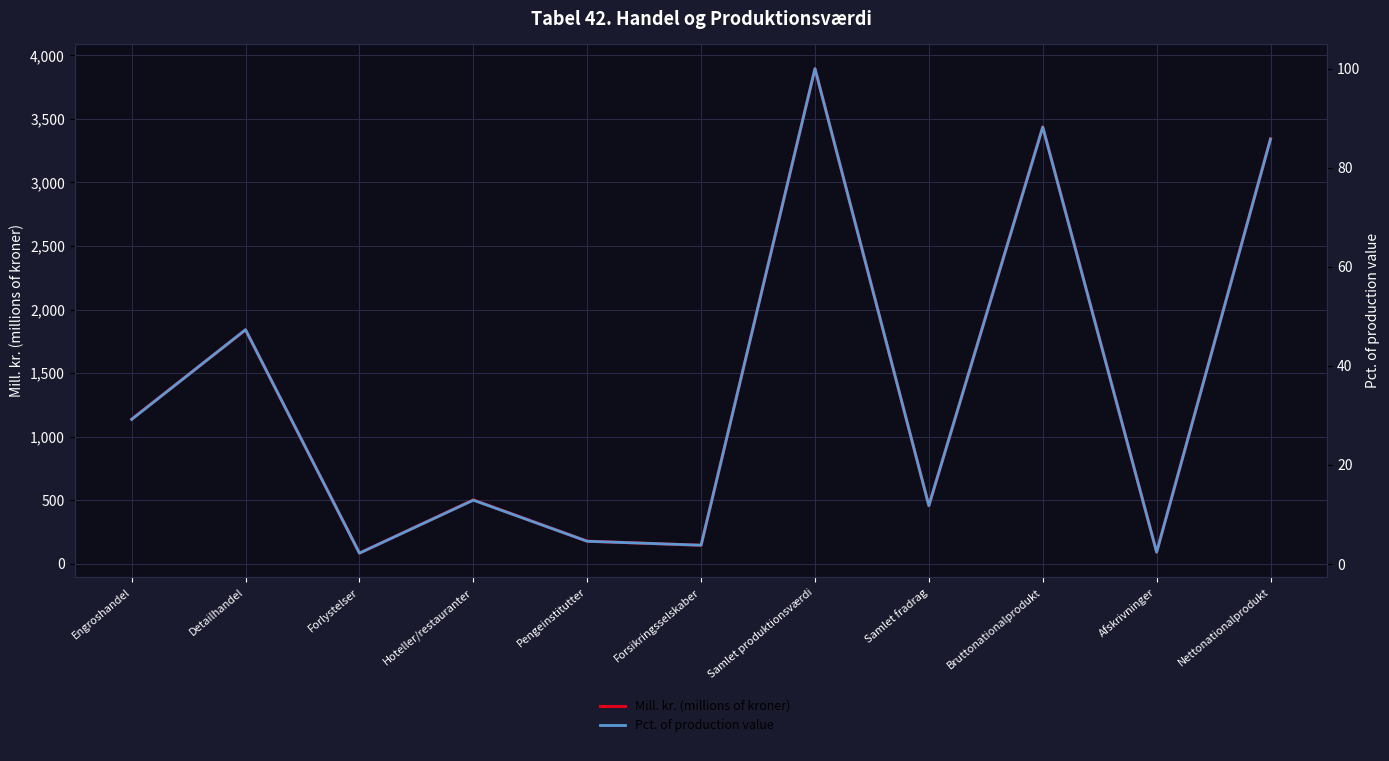

Which category has the lowest value across all series?

Forlystelser